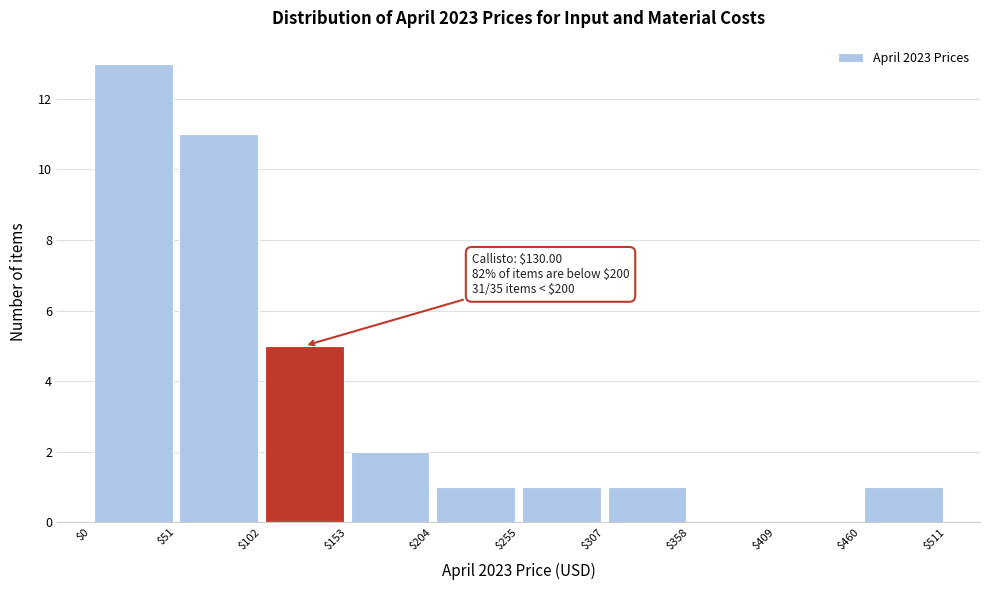

Over which range of the x-axis is the bar tallest?

$0 to $51